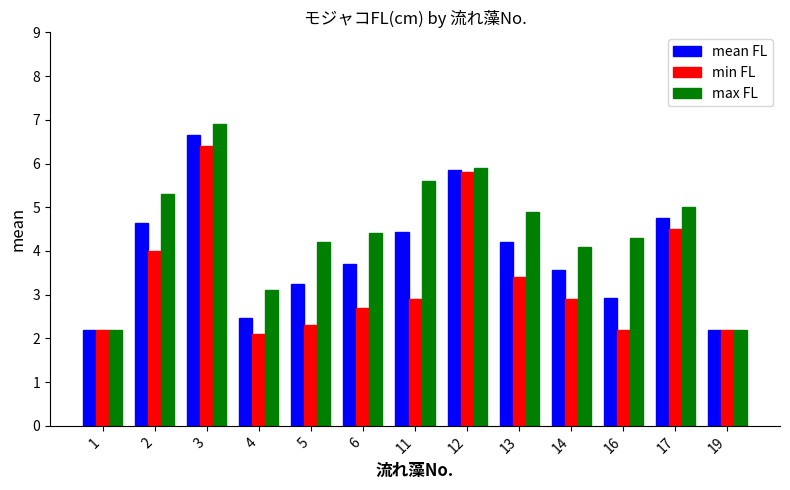

Count the number of categories in the chart.

13